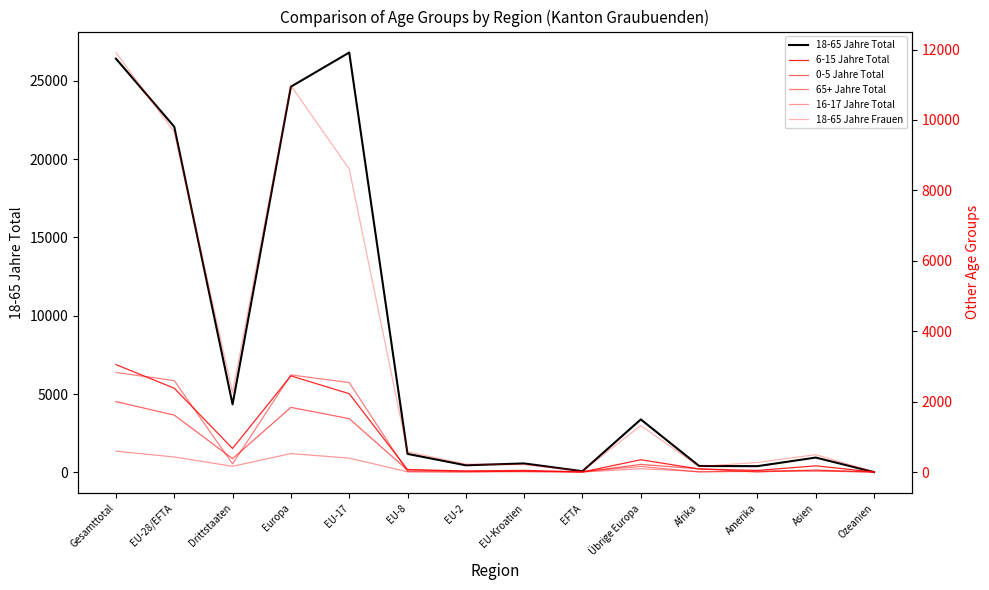

True or false: 18-65 Jahre Total and 16-17 Jahre Total cross at least once.

False